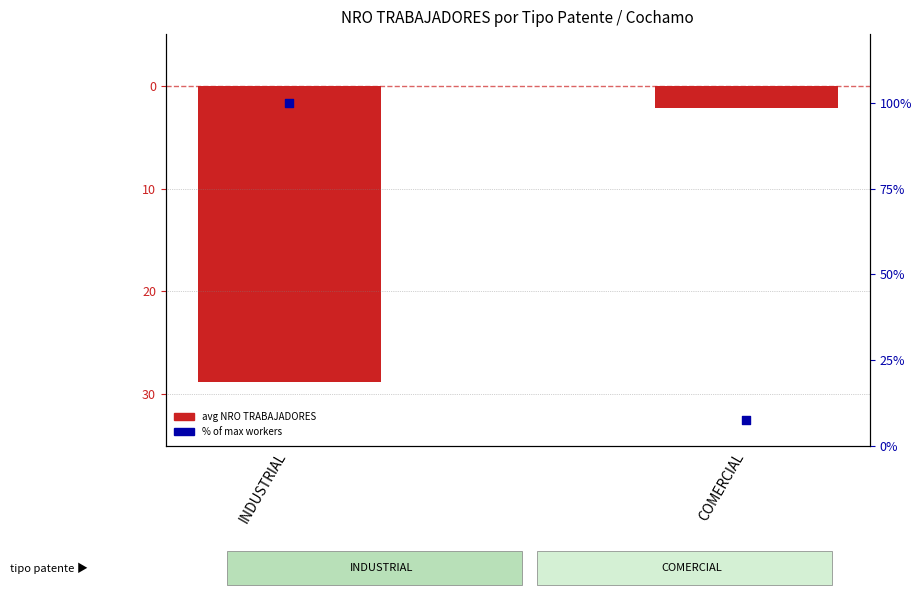

What are all the series names shown in the legend?

avg NRO TRABAJADORES, % of max workers